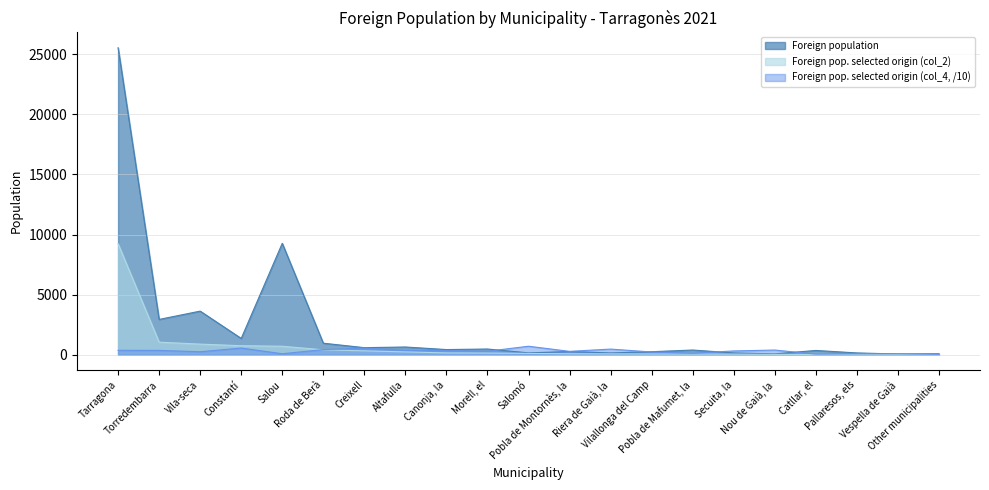

What are all the series names shown in the legend?

Foreign population, Foreign pop. selected origin (col_2), Foreign pop. selected origin (col_4, /10)